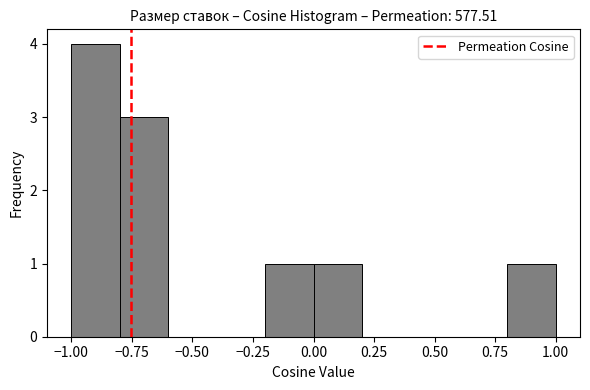

What is the height of the bar covering 0.0 to 0.2 on the x-axis? The values are not printed on the chart, so give them approximately, as read against the axis.

1